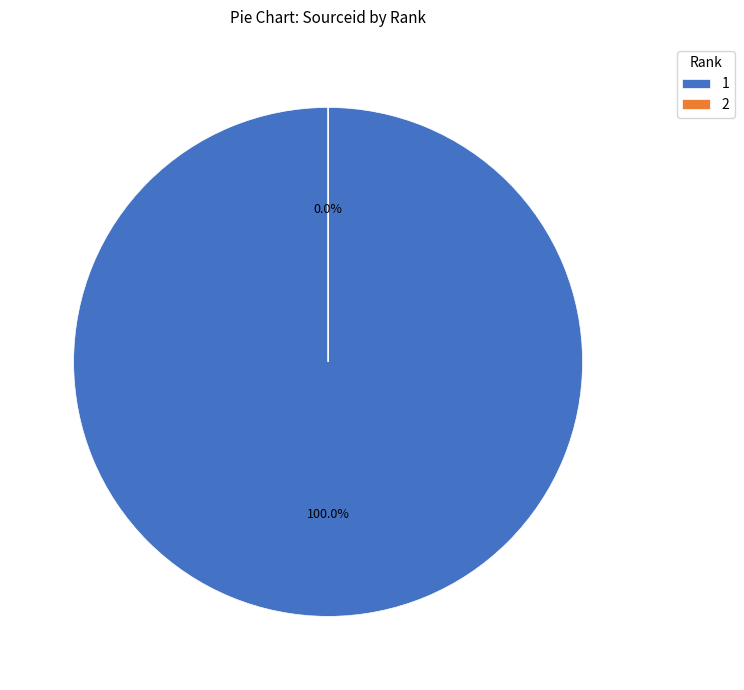

True or false: 1 accounts for 90% of the total.

False